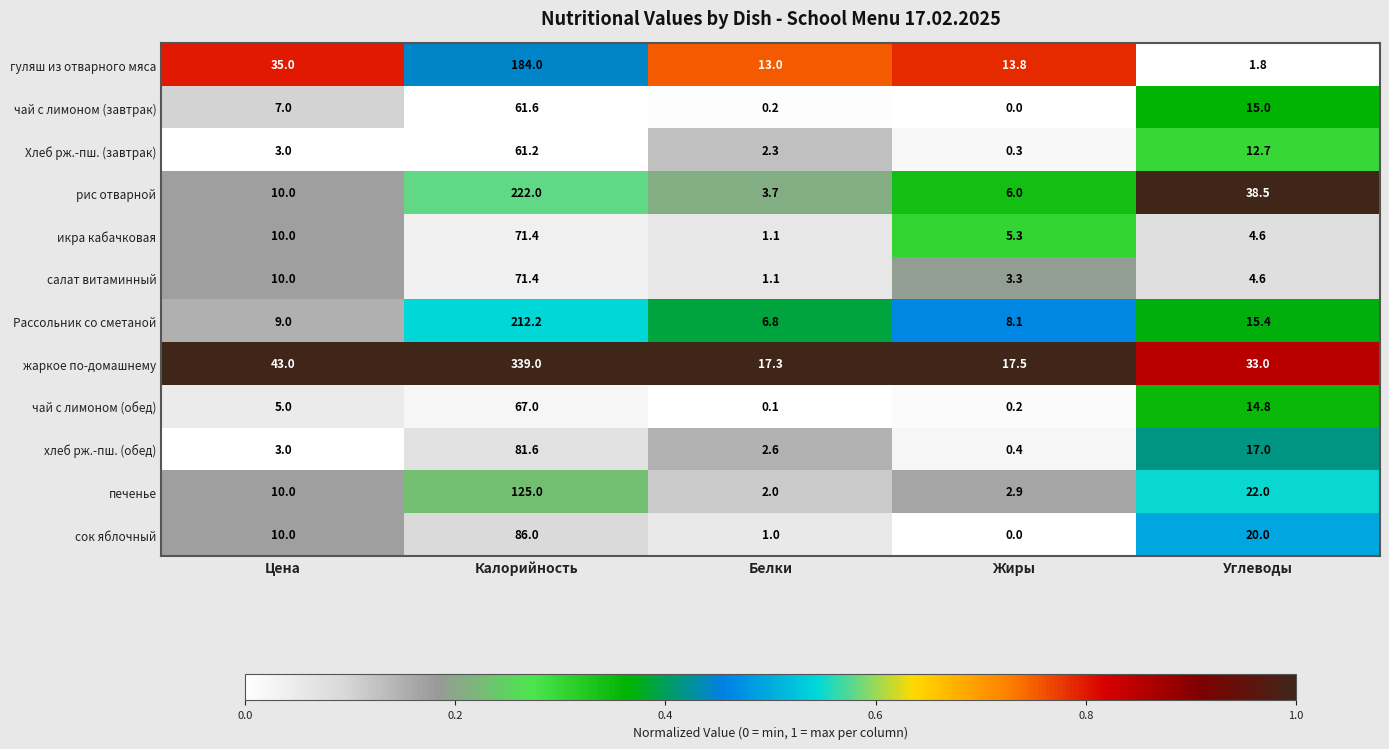

Which series has the largest range (max minus min)?

жаркое по-домашнему